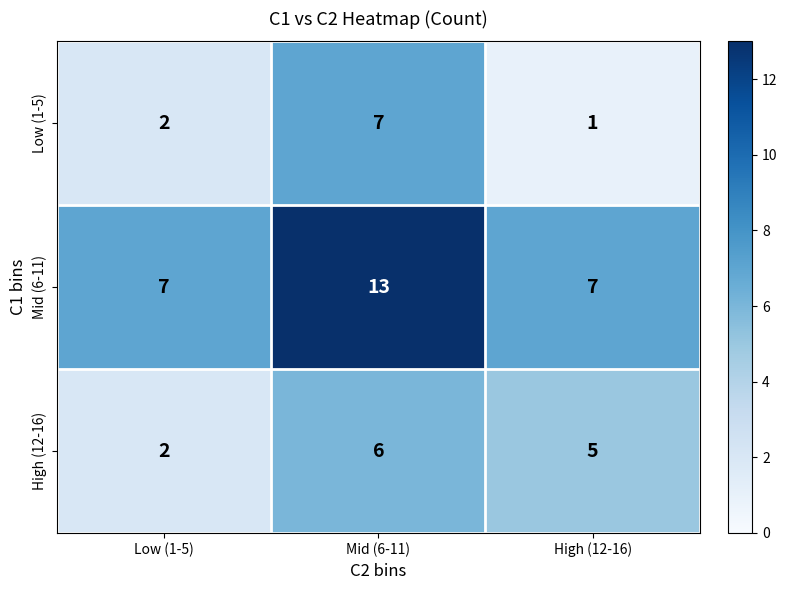

Count the High (12-16) values in the range 2 to 6.

3